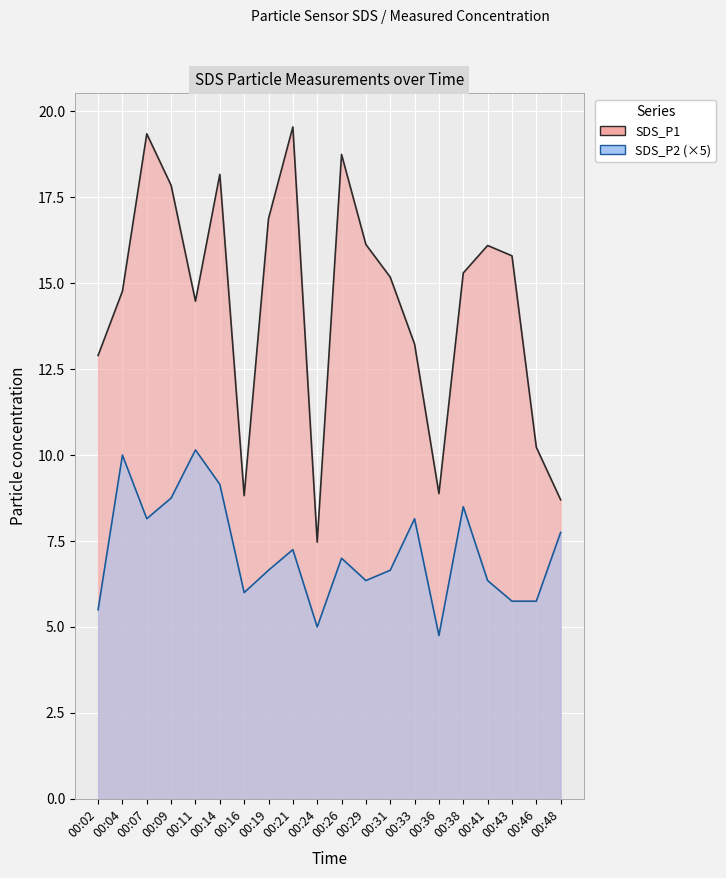

At which category is the sum across all series the highest?

00:07